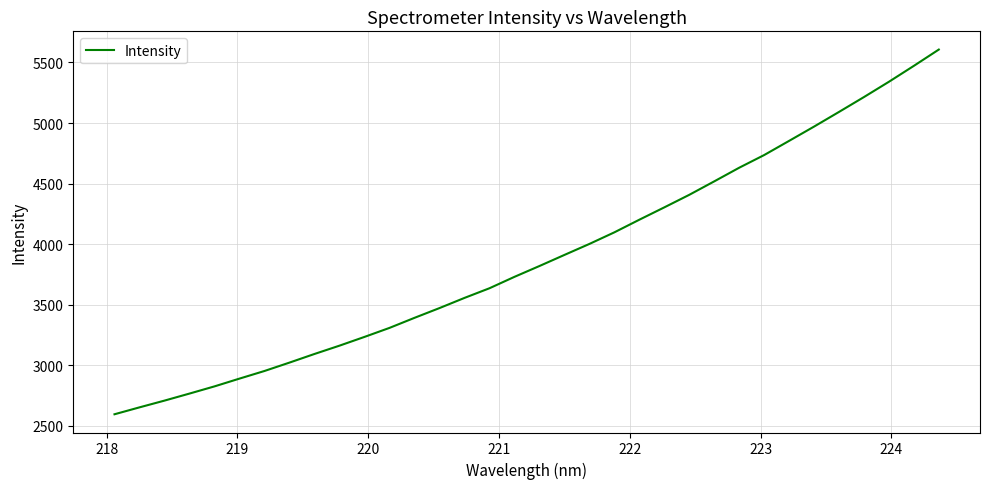

Reading left to right, extract all data points from this chart.

2596.5	2653.6	2709.3	2767.4	2826.7	2890.9	2953.8	3023.1	3094.2	3162.8	3235.0	3309.4	3392.3	3472.9	3556.7	3636.4	3730.5	3819.8	3911.3	4002.0	4097.7	4201.9	4303.8	4407.3	4518.3	4630.9	4735.5	4852.6	4970.4	5091.4	5214.1	5340.2	5471.6	5606.0